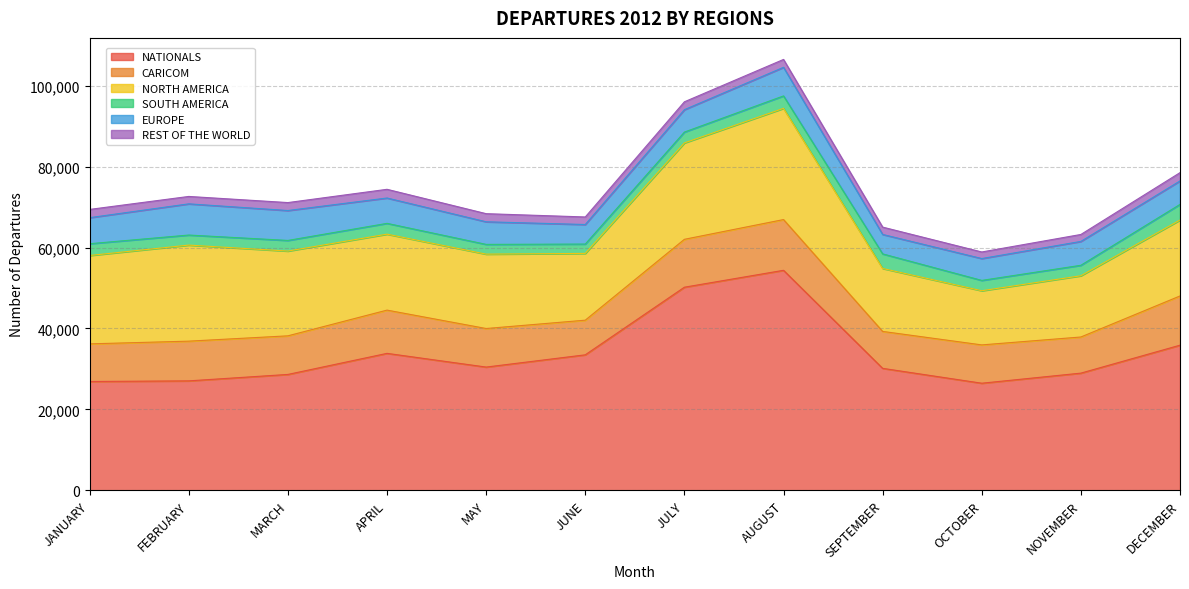

True or false: EUROPE and NORTH AMERICA intersect in this chart.

False